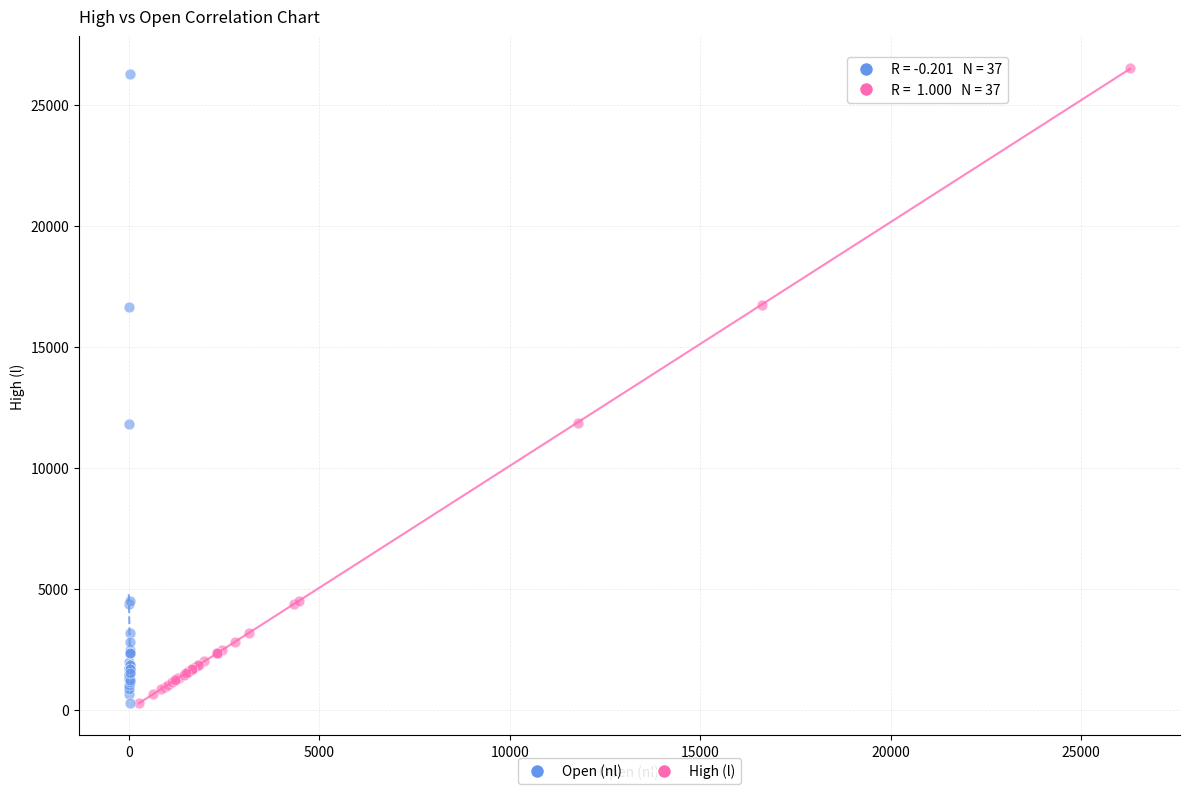

Which series has the largest Y range (max minus min)?

High (l)